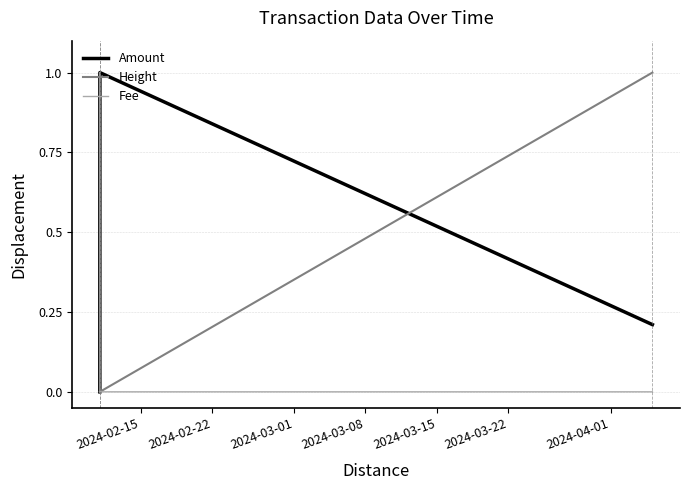

What is the maximum value shown in the chart?

1.0